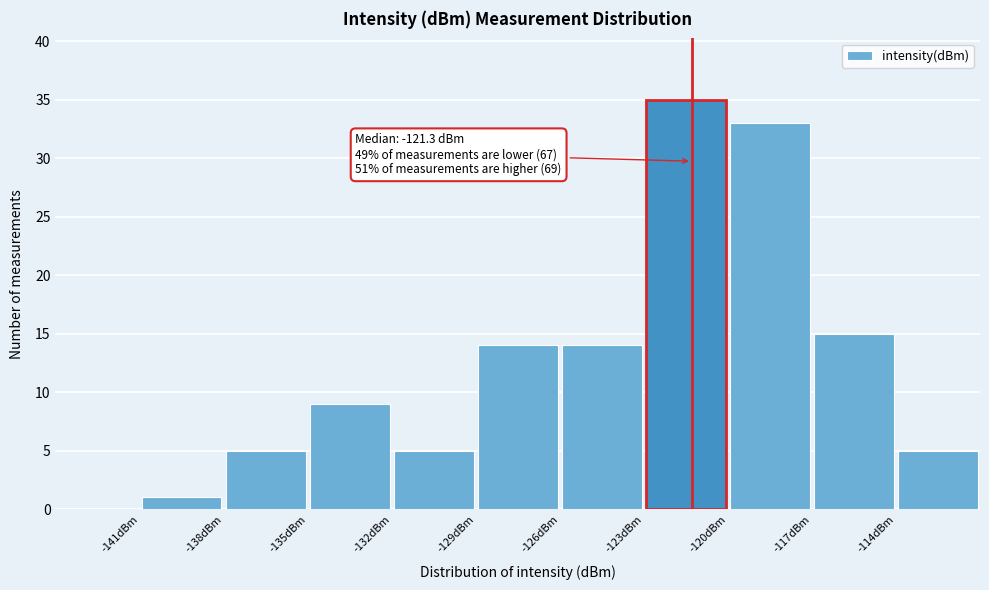

Which range on the x-axis has the tallest bar?

-123 to -120